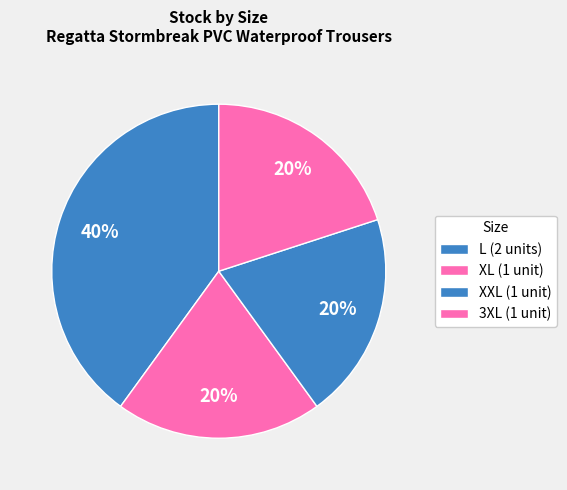

Count the number of slices in the pie.

4